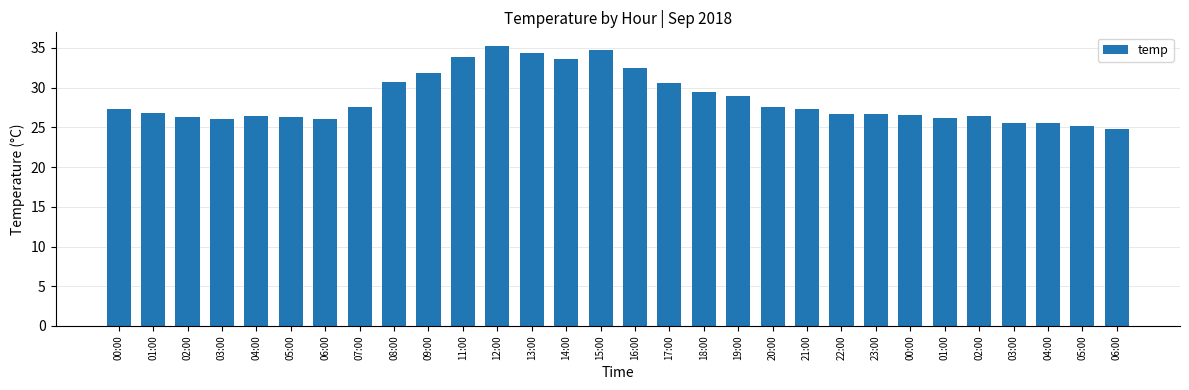

What is the difference between the values at 20:00 and 12:00?

7.6